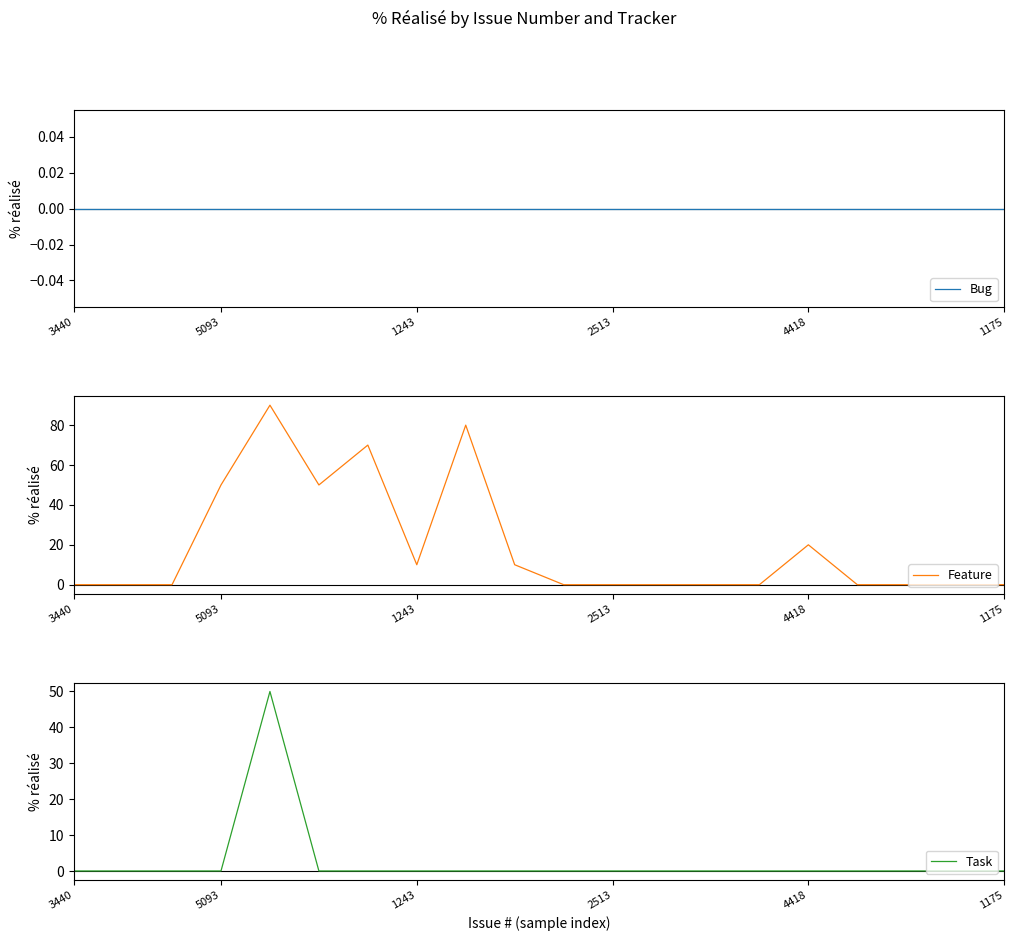

Which series has the largest range (max minus min)?

Feature